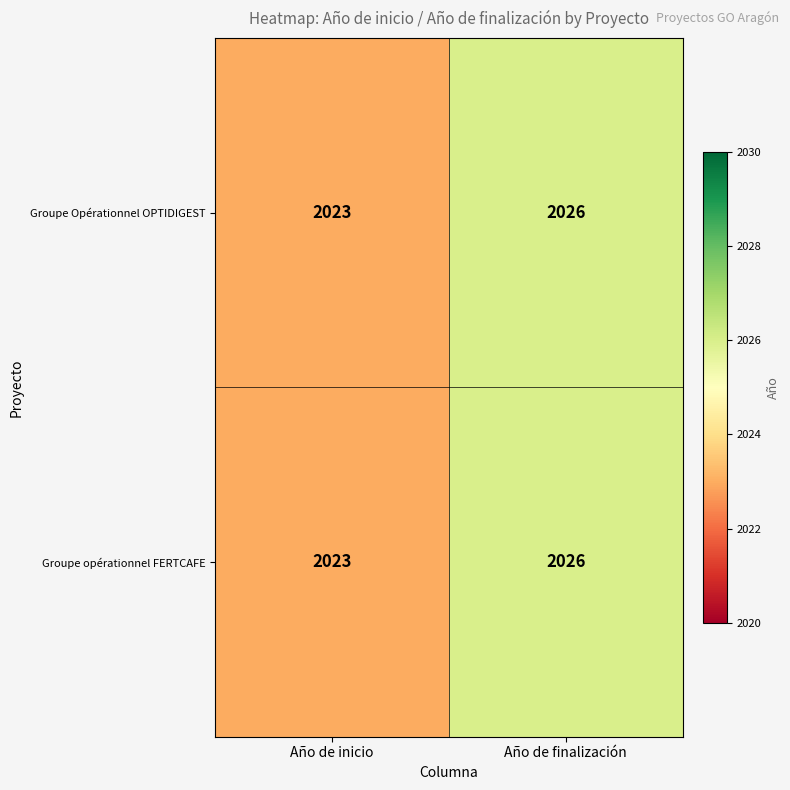

What is the sum of all Groupe Opérationnel OPTIDIGEST values?

4049